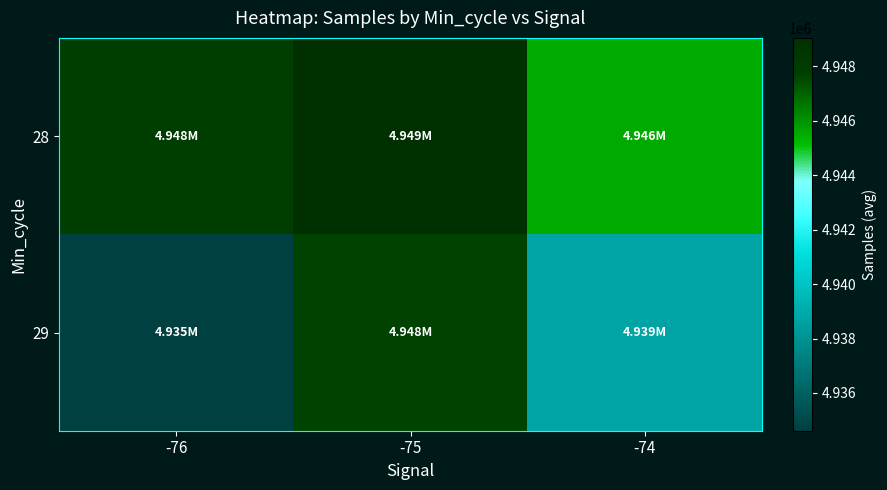

Reading left to right, list all the values displayed in this chart.

28: -76=4947947.4	-75=4949043.7	-74=4945535.5
29: -76=4934613.8	-75=4947656.5	-74=4938783.0